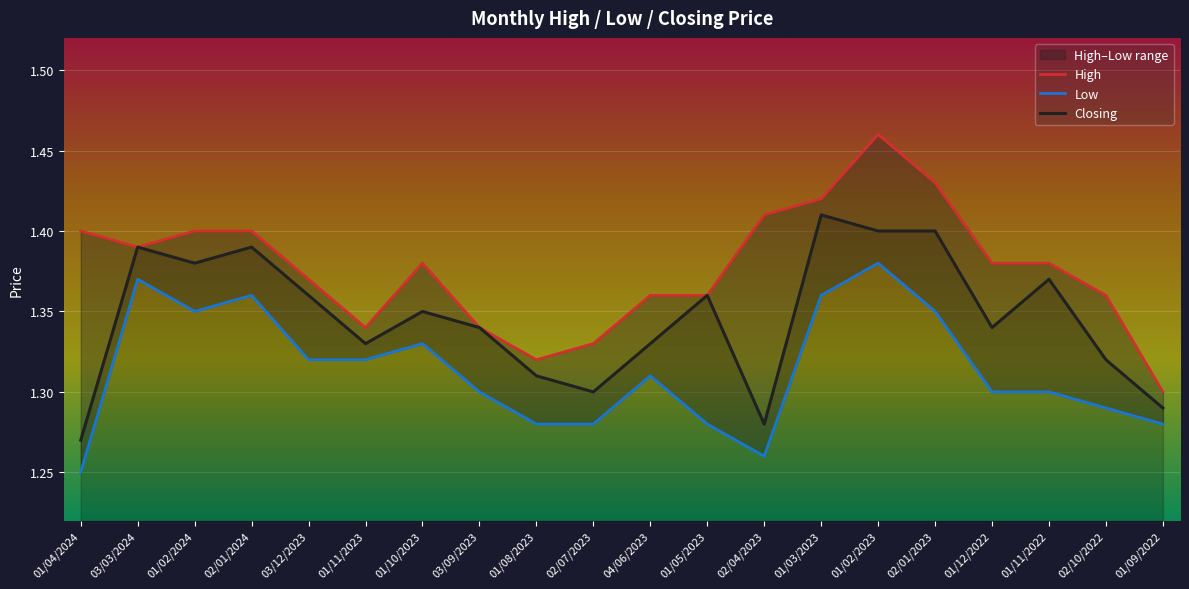

What position from the right is 01/02/2024?

18